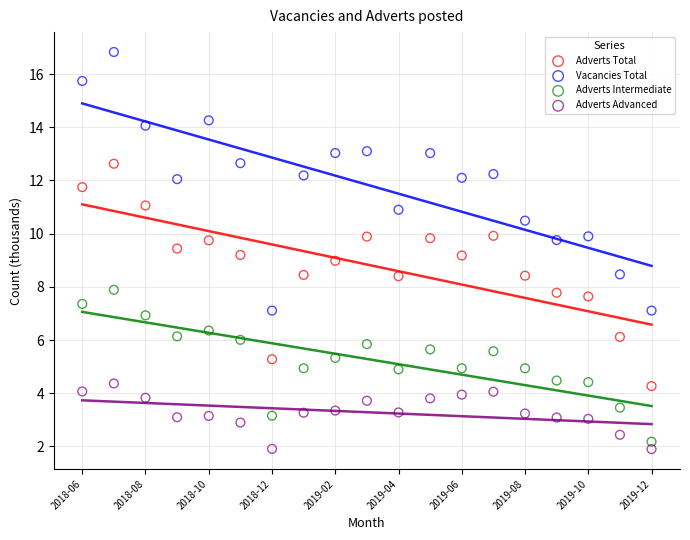

Which series contains the highest Y value?

Vacancies Total